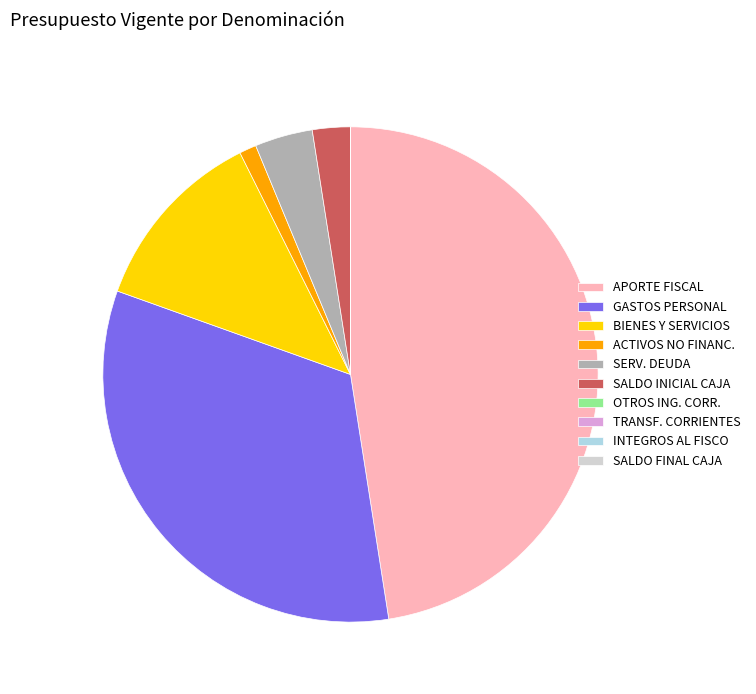

Does any single category account for the majority?

No